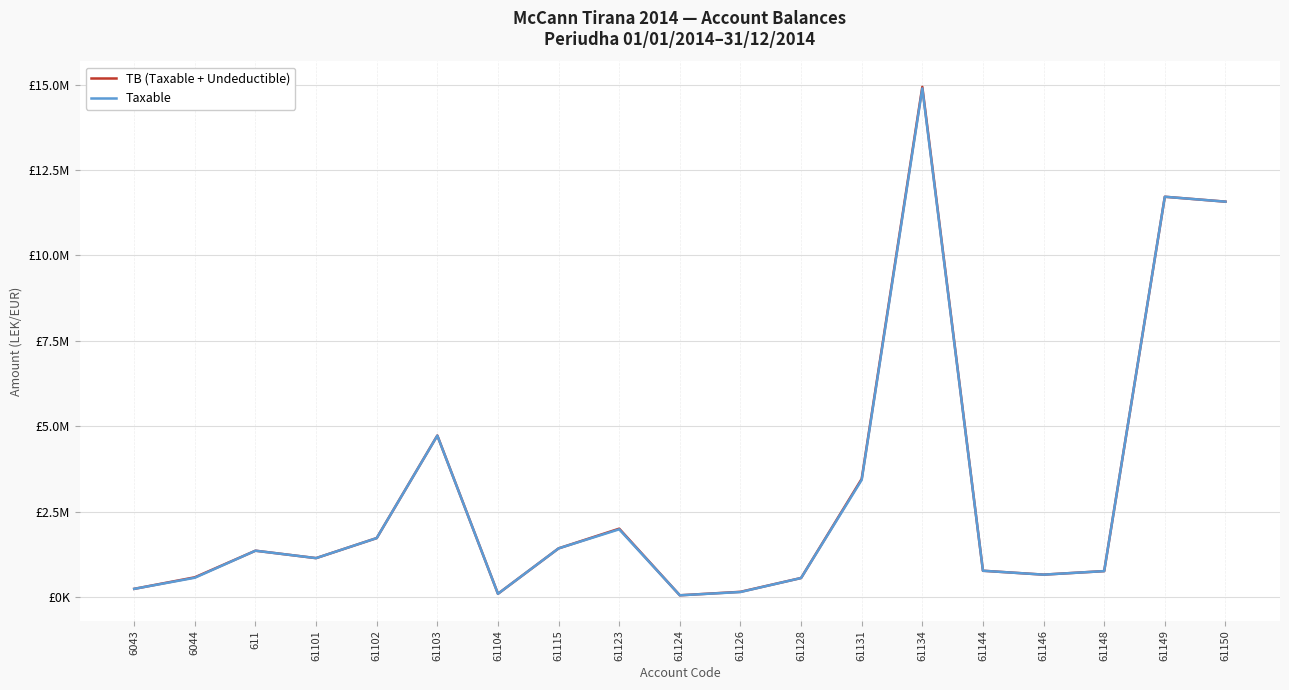

Which series has the largest total across all categories?

TB (Taxable + Undeductible)